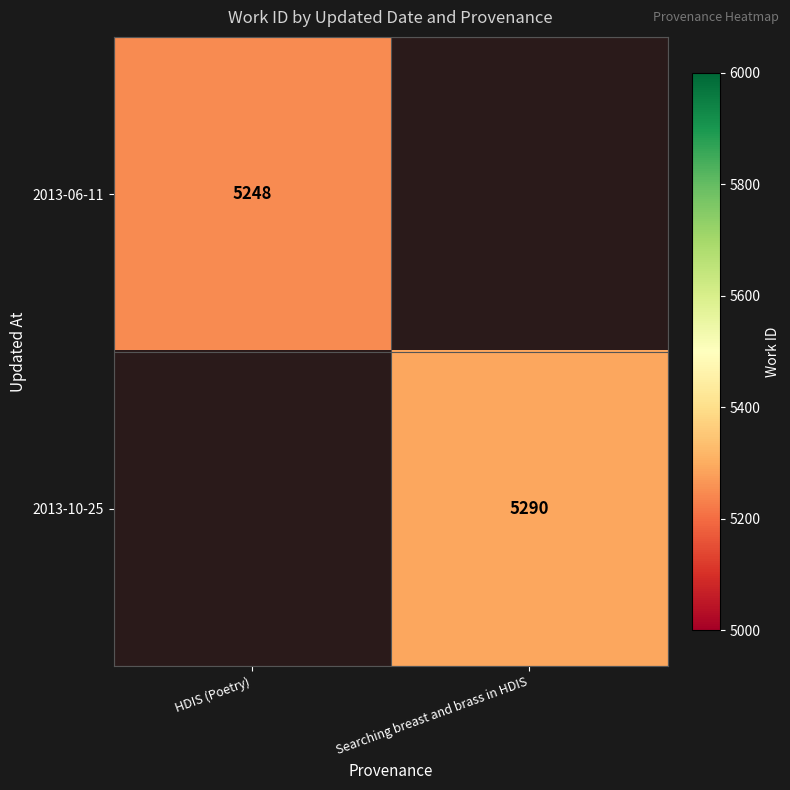

What is the greatest value displayed?

5290.0